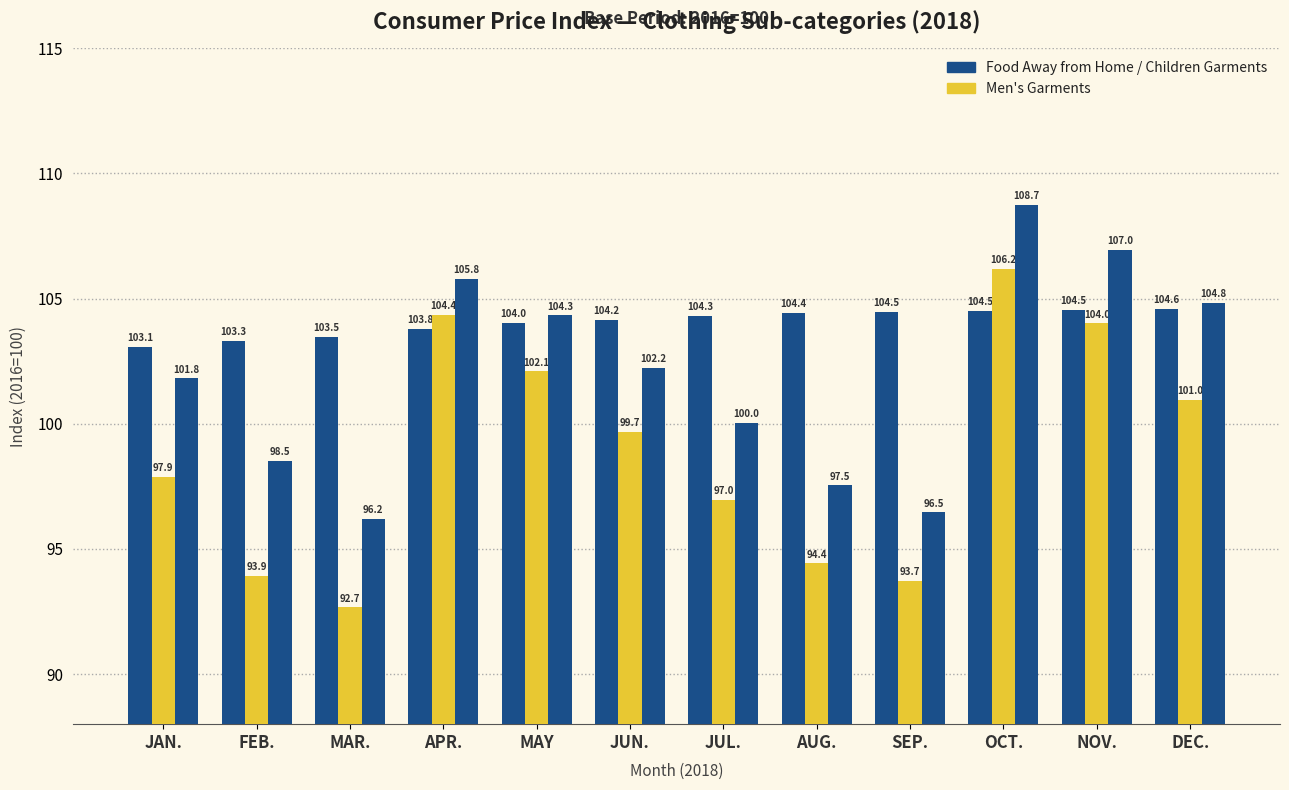

Reading left to right, what are all the values shown in this chart?

Food Away from Home: 103.1	103.3	103.5	103.8	104.0	104.2	104.3	104.4	104.5	104.5	104.5	104.6
Men Garments: 97.9	93.9	92.7	104.4	102.1	99.7	97.0	94.4	93.7	106.2	104.0	101.0
Children Garments: 101.8	98.5	96.2	105.8	104.3	102.2	100.0	97.5	96.5	108.7	107.0	104.8